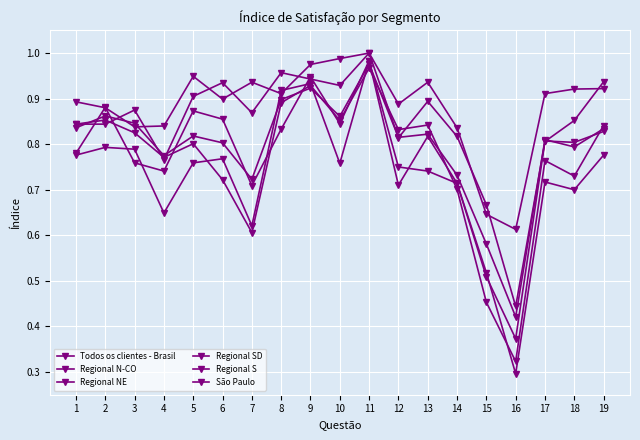

What is the value of the Regional S point at the 17th from the left?

0.8